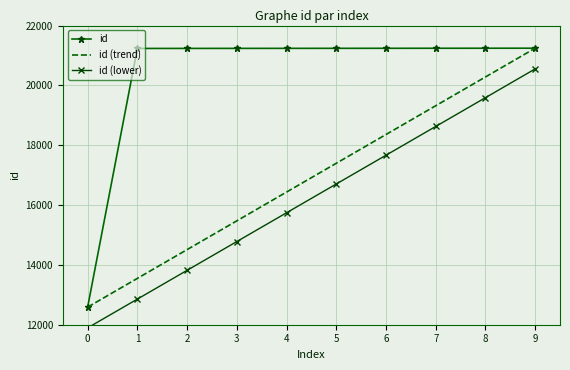

True or false: id (trend) and id cross at least once.

False